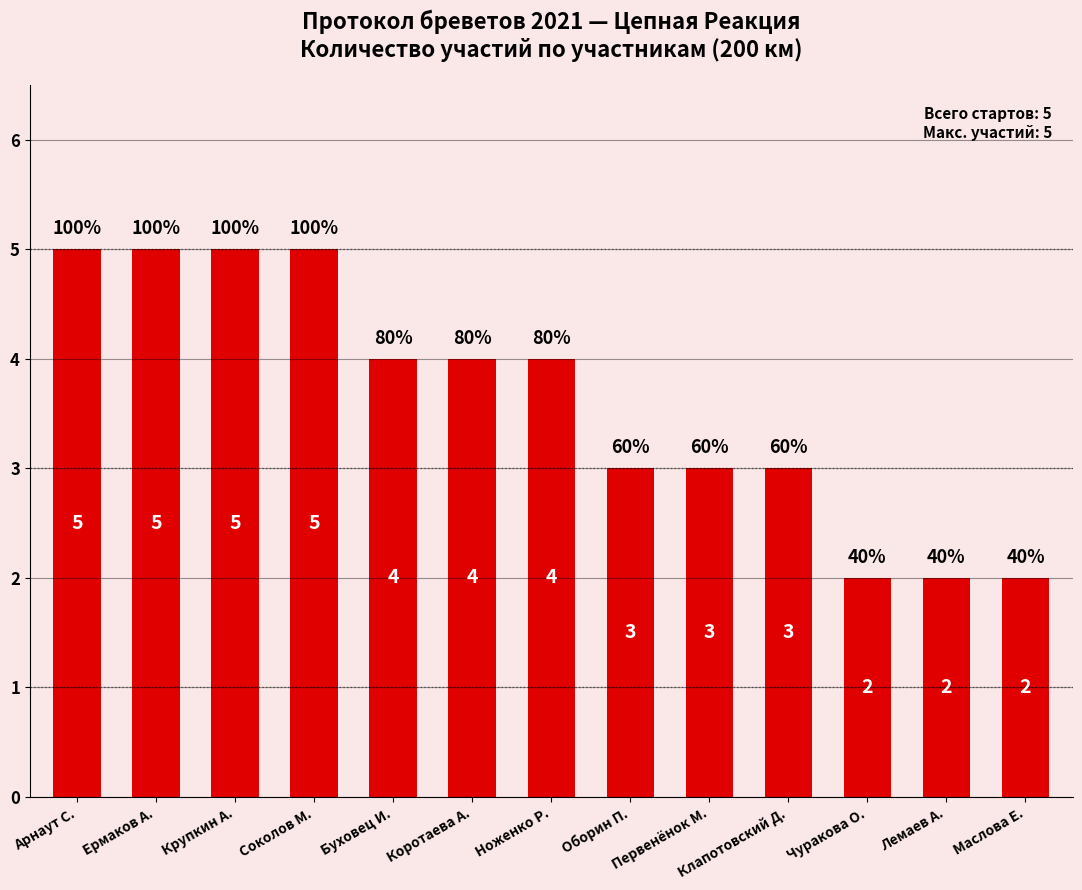

At which label does the data first exceed 4?

Арнаут С.